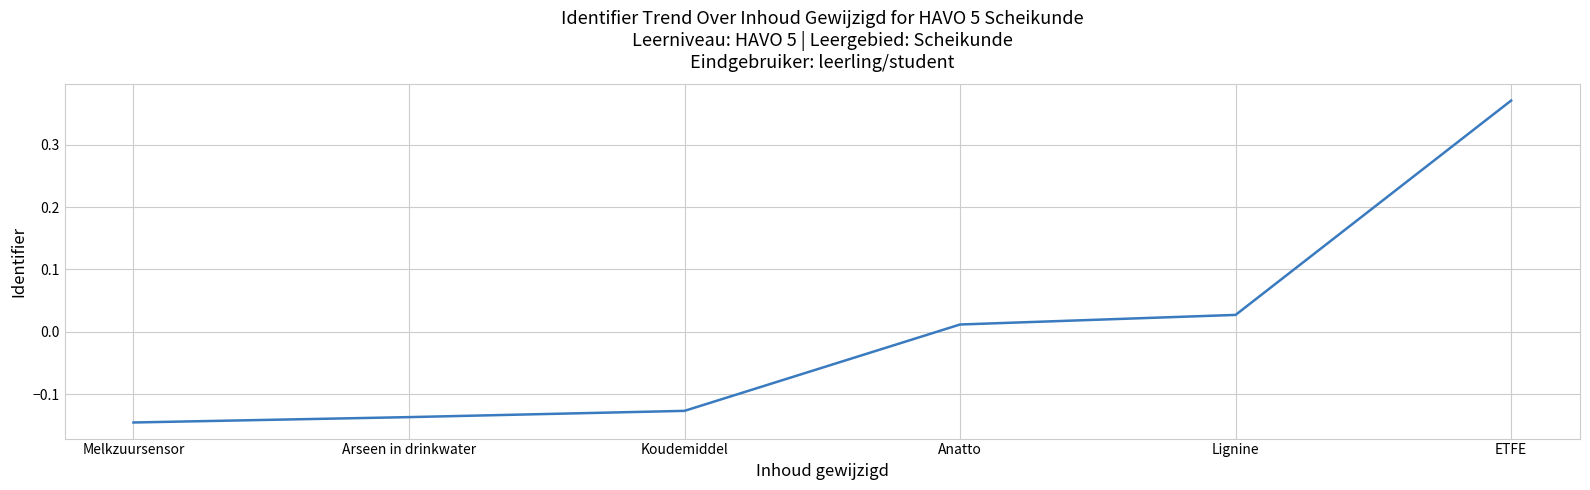

Which has a higher value, Arseen in drinkwater or Anatto?

Anatto